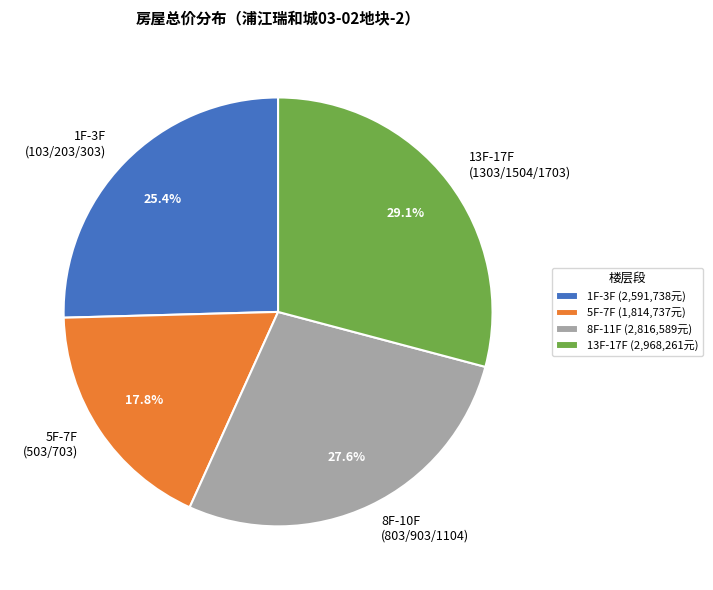

What is the total percentage of 13F-17F (1303/1504/1703) and 8F-10F (803/903/1104)?

56.8%